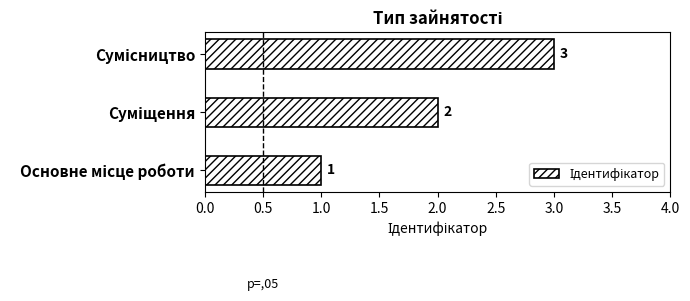

What is the sum of all values?

6